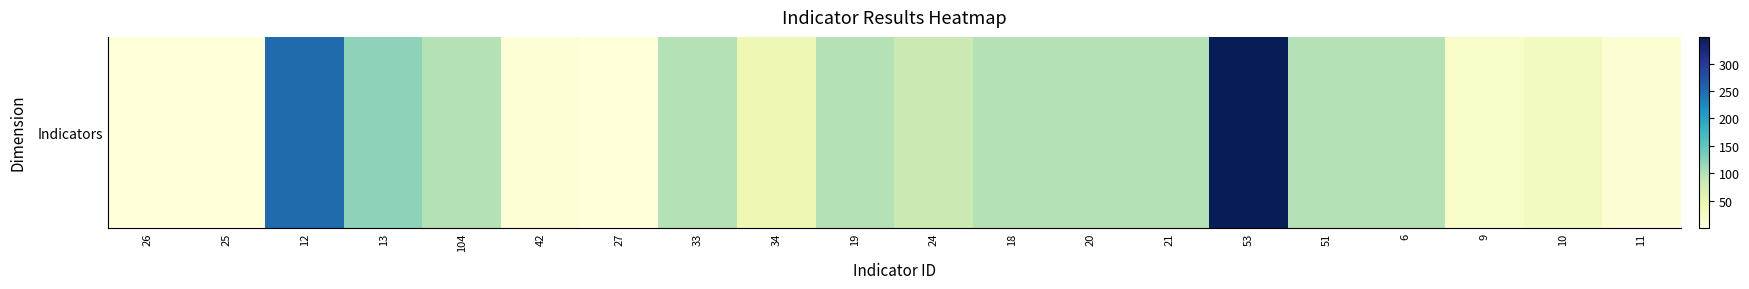

What is the minimum value shown in the chart?

1.0